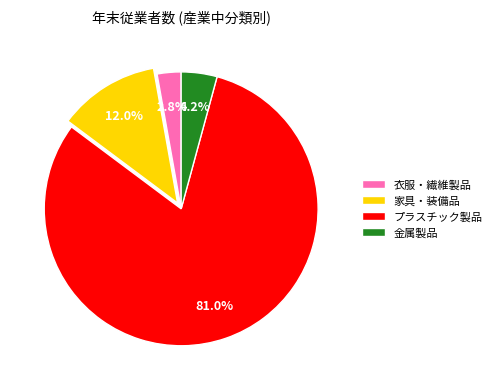

Approximately how many times larger is the value at 衣服・繊維製品 compared to 金属製品?

0.7